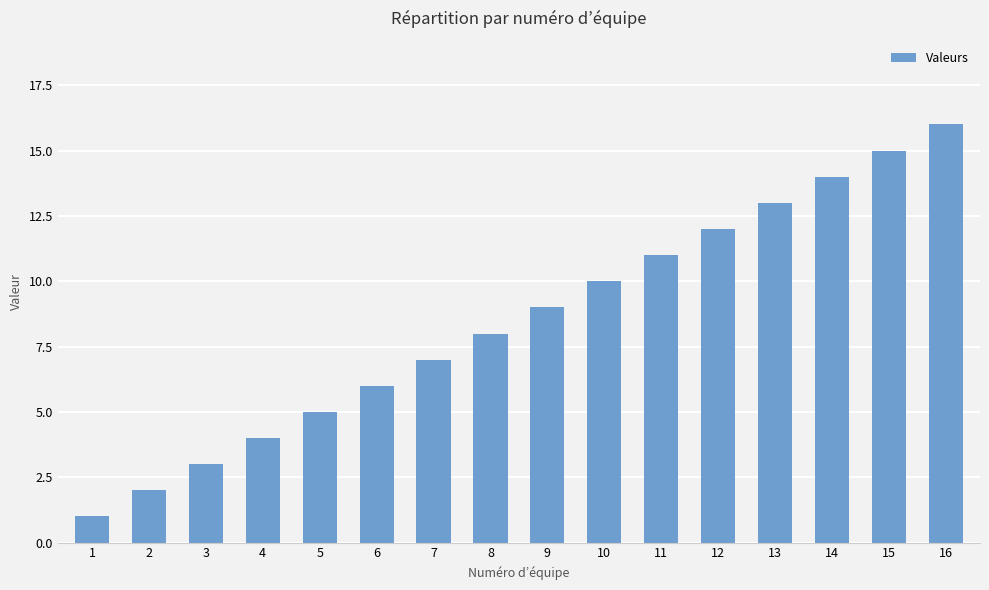

How many categories are shown in the chart?

16